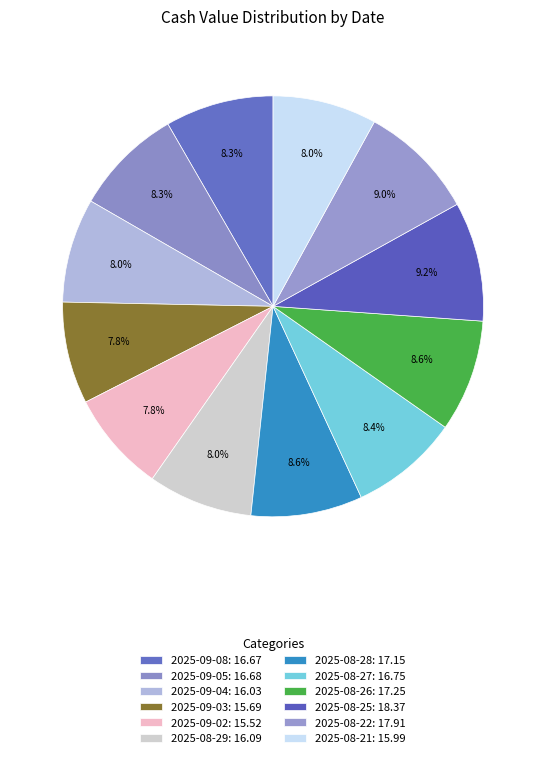

How many segments does this pie chart have?

12